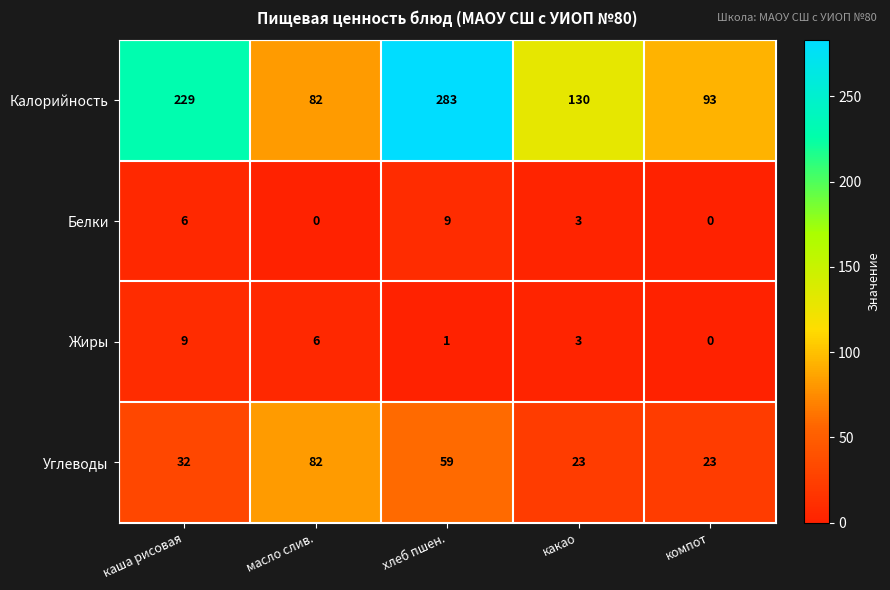

The Белки series shows -3 at масло слив.. True or false?

False